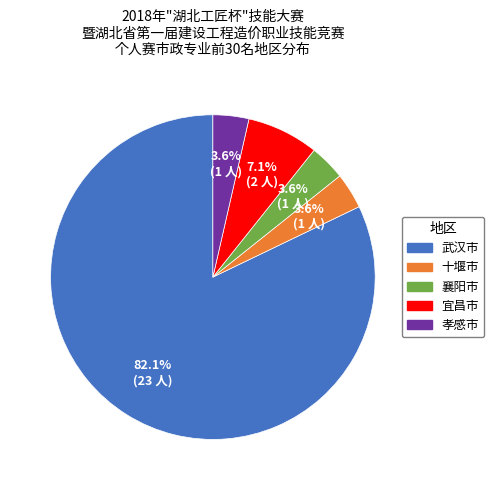

To the nearest percent, what portion does 襄阳市 represent?

4%